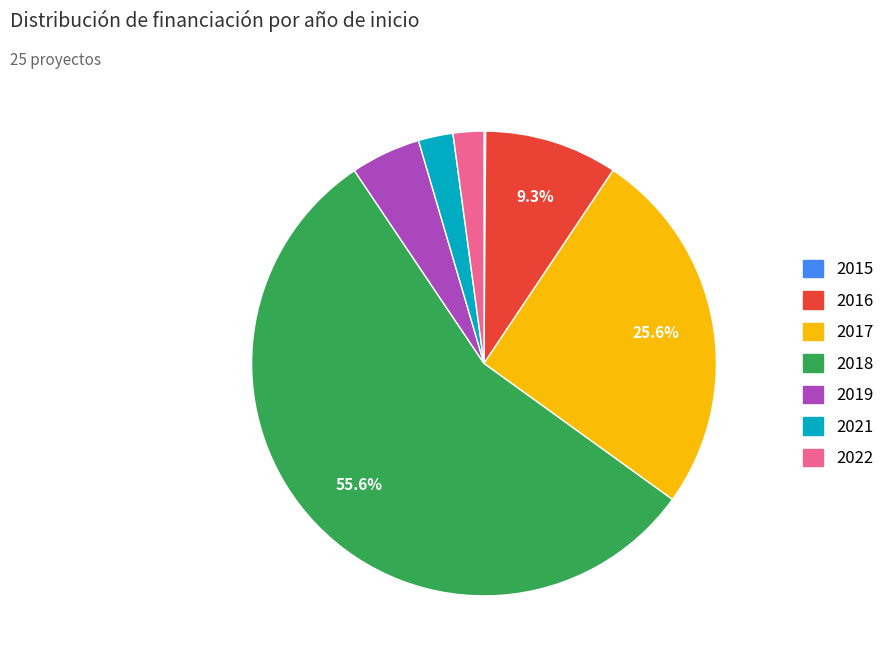

Does any single category account for the majority?

Yes